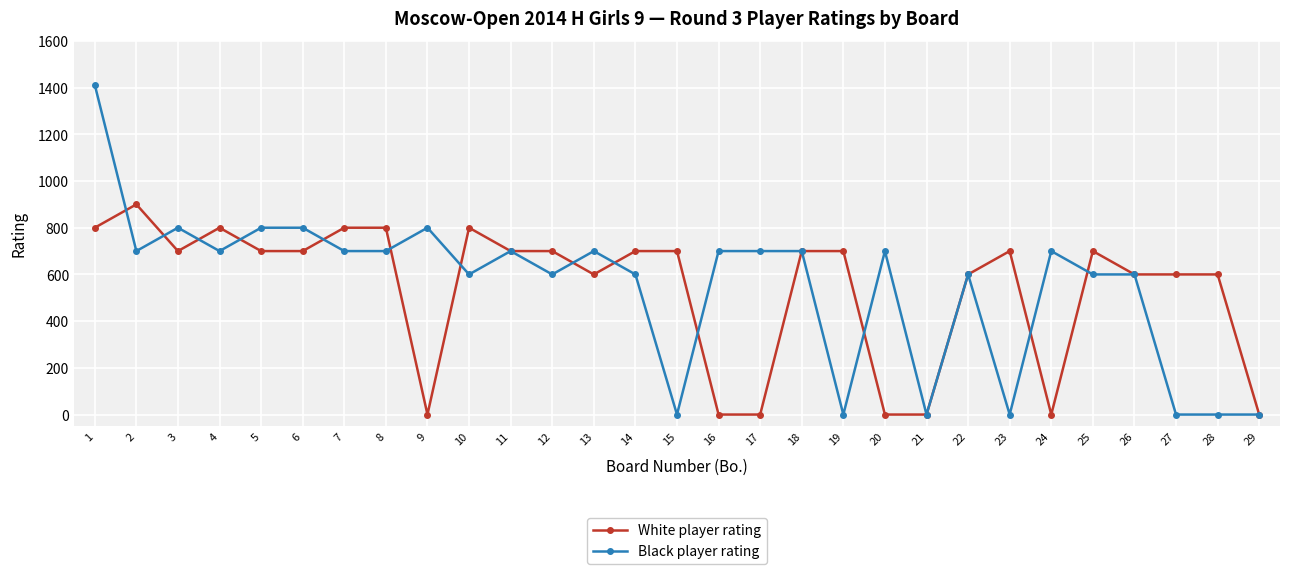

What is the value of the Black player rating point at the 20th from the left?

700